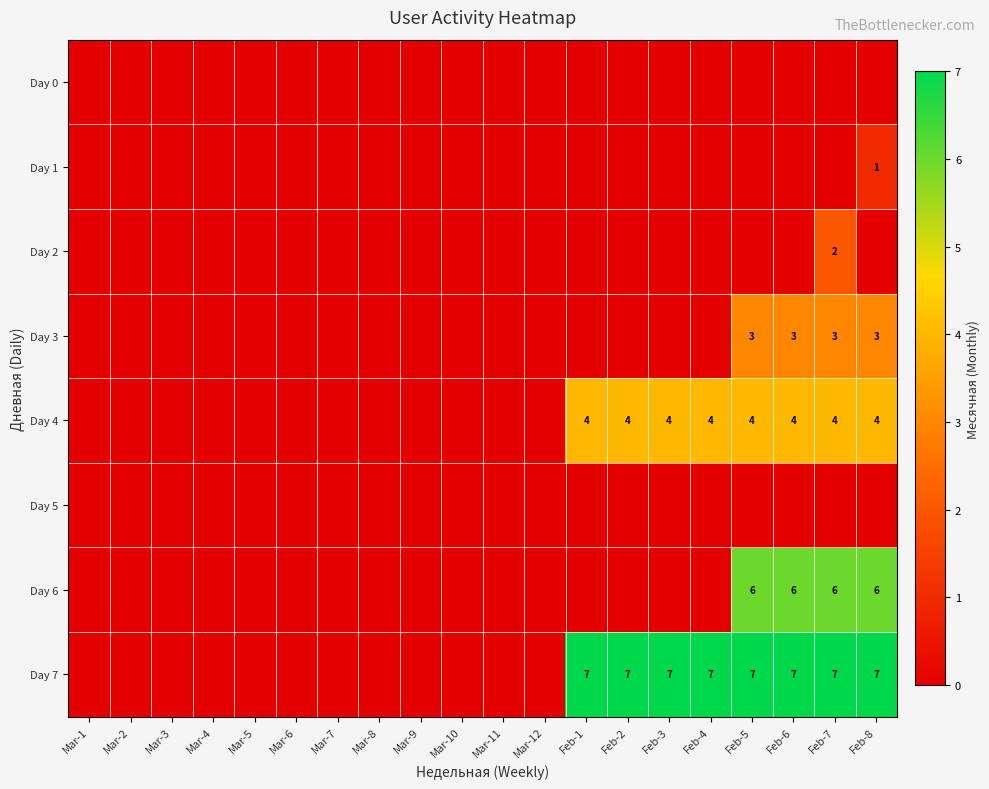

The Day 6 series shows 6 at Feb-8. True or false?

True